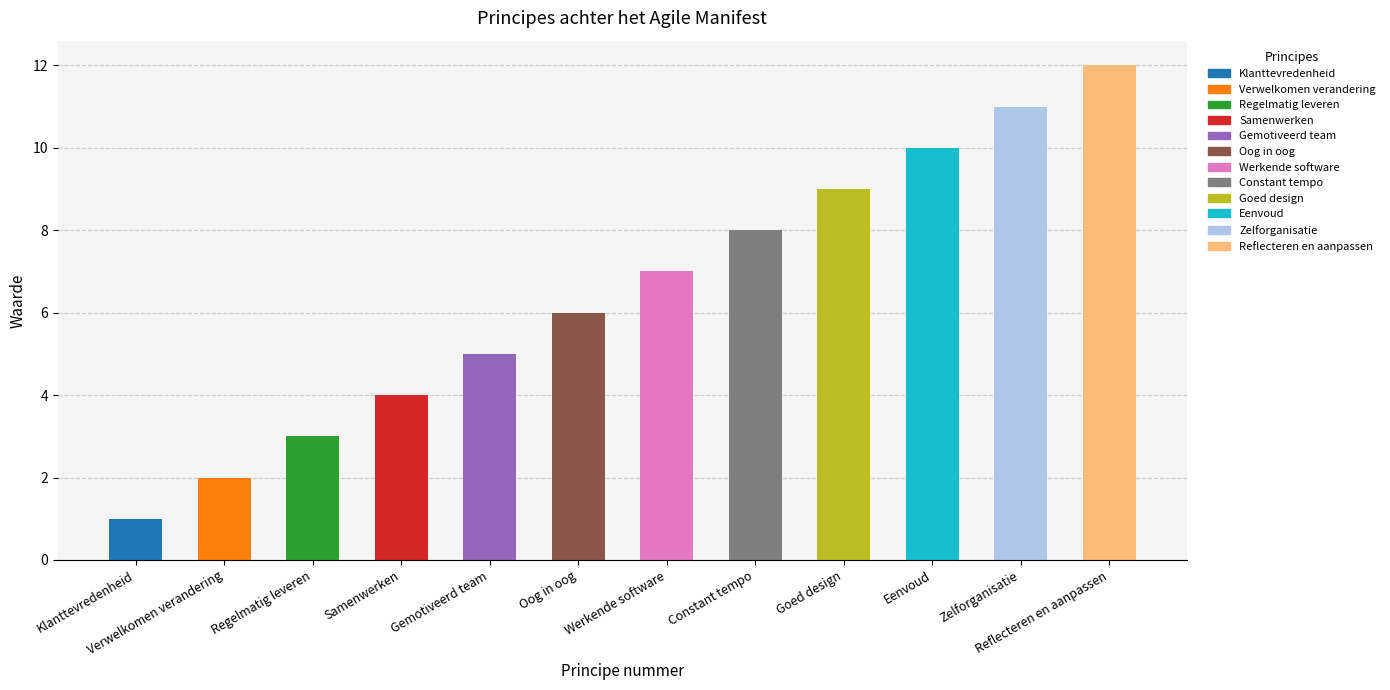

Are the bars horizontal?

No